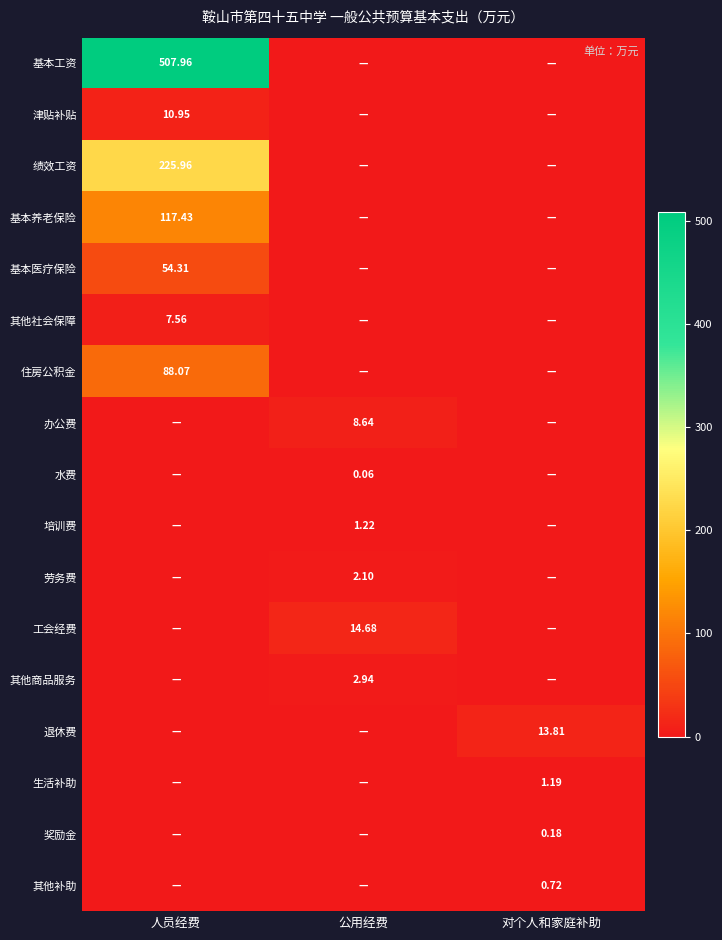

What is the maximum value shown in the chart?

508.0